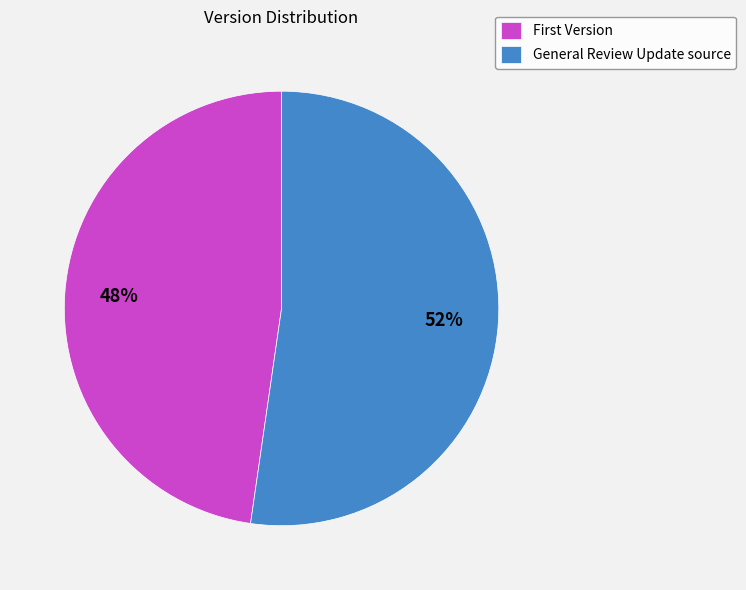

Is it true that General Review Update source is 41% of the pie?

False